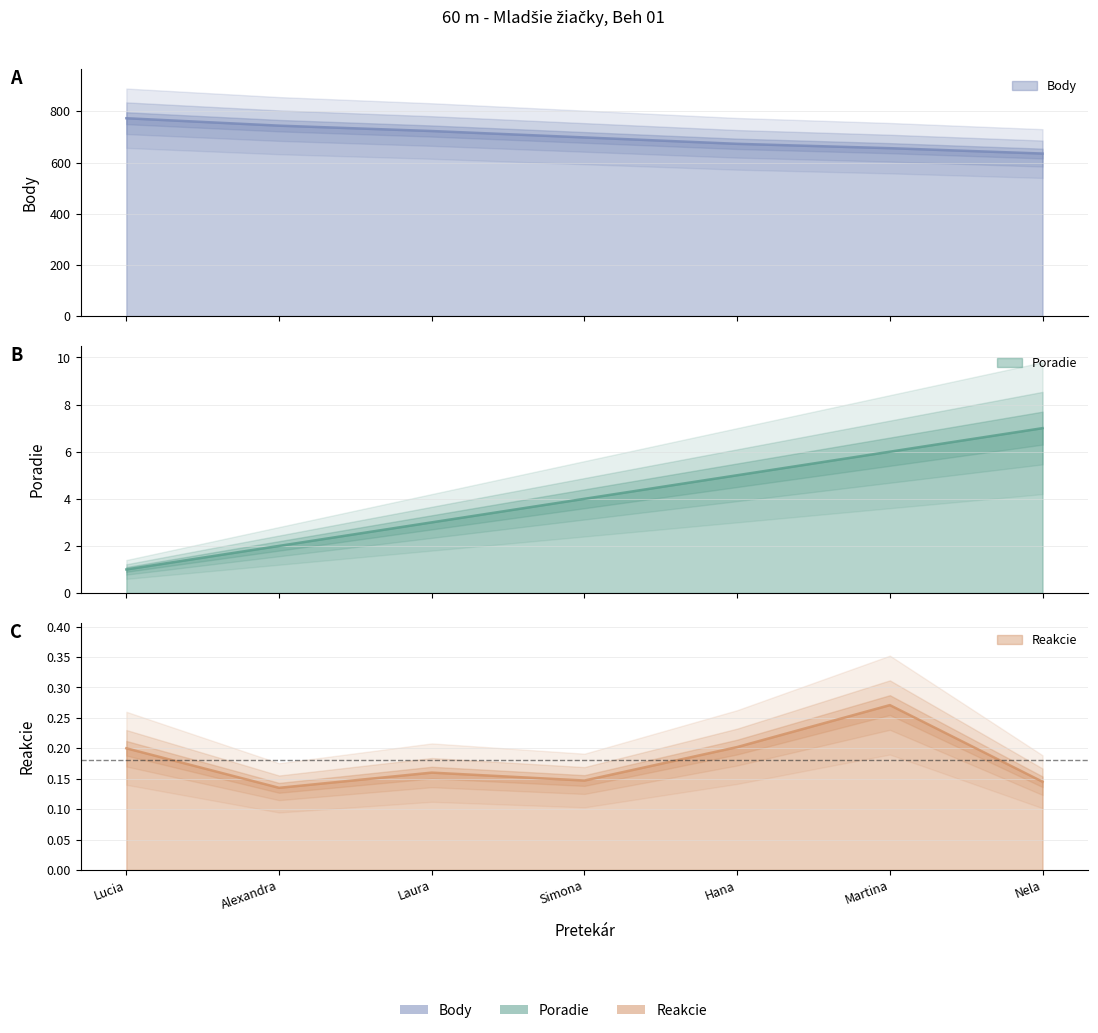

At Nela, list the series in order from largest to smallest.

Body, Poradie, Reakcie